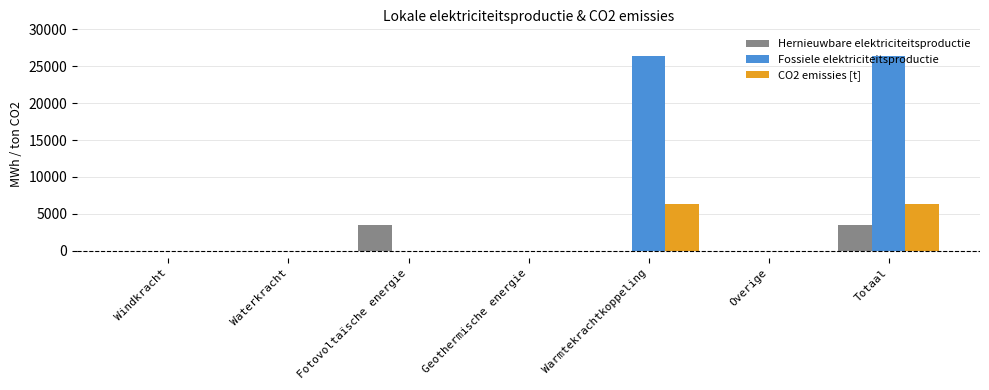

How many distinct data groups are displayed?

3